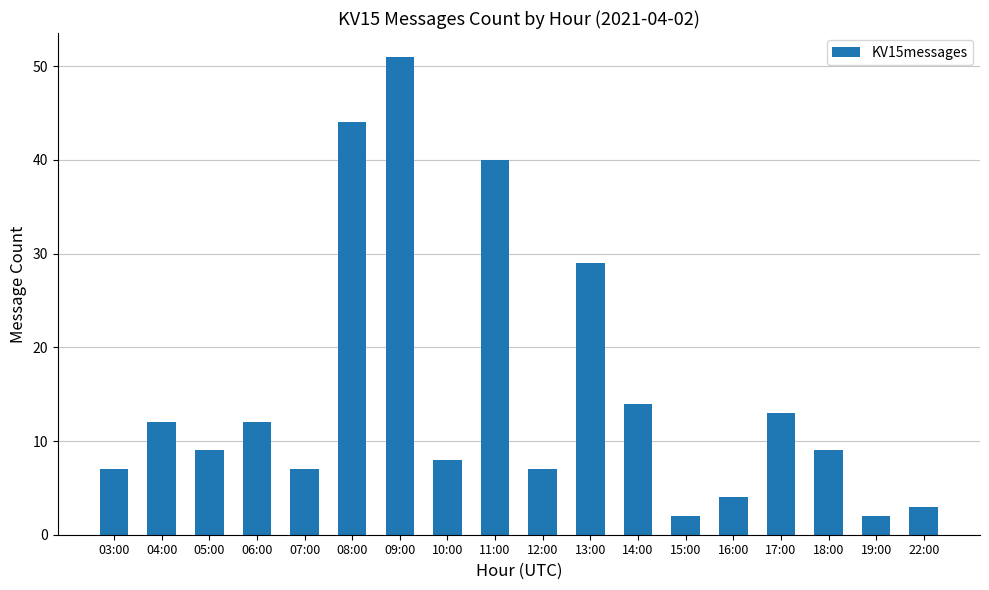

What is the change in value from 12:00 to 19:00?

-5